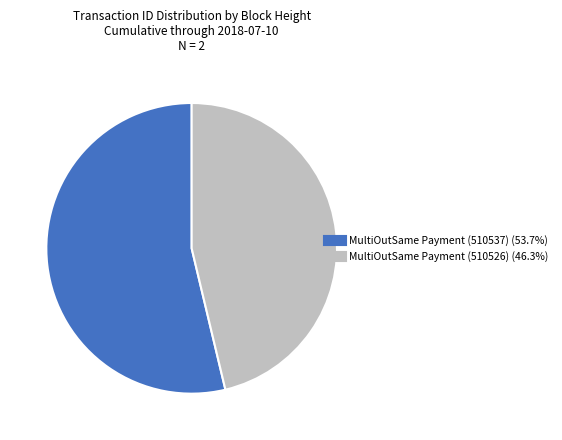

Which category has the biggest portion of the pie?

MultiOutSame Payment (510537)